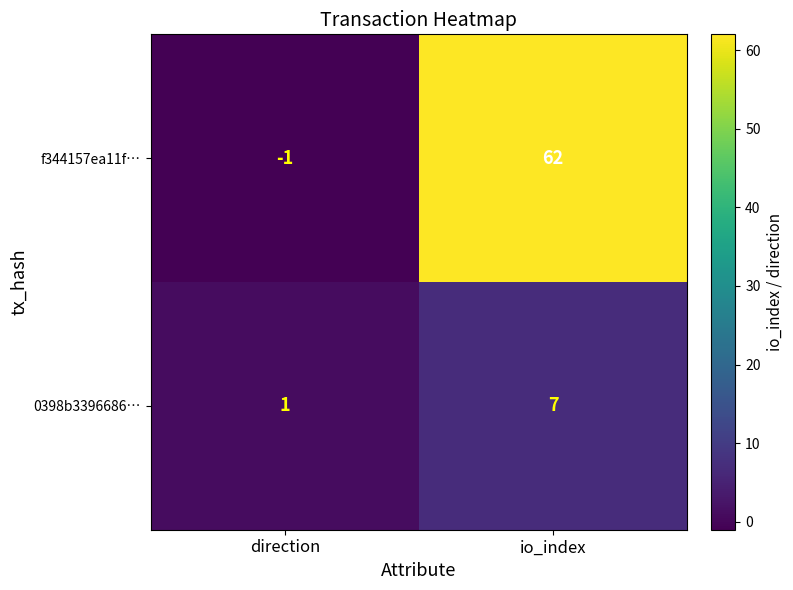

Rank the series by their maximum value, from highest to lowest.

f344157ea11f…, 0398b3396686…